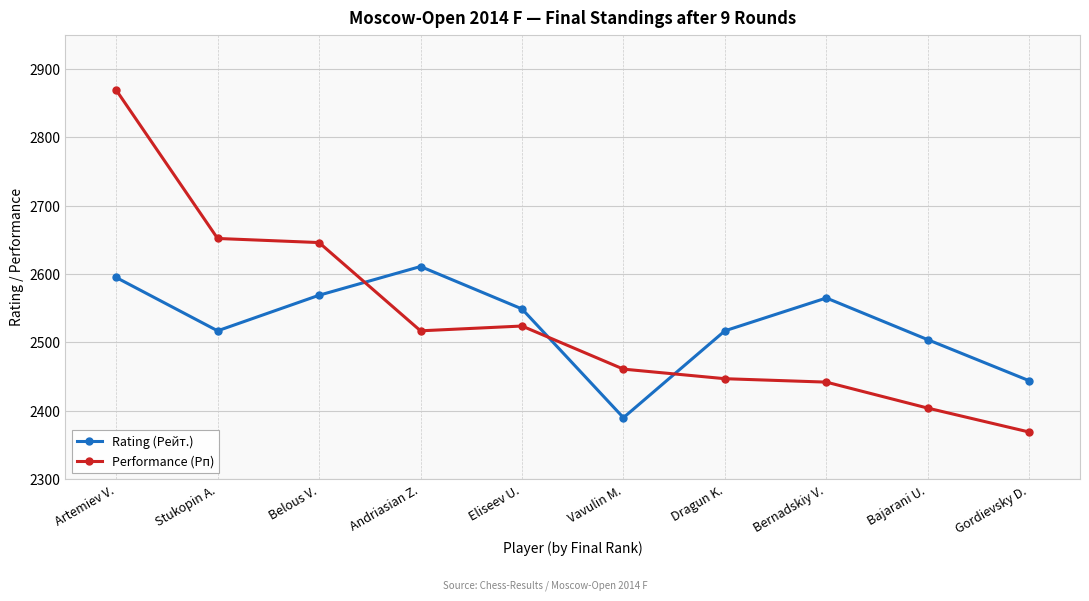

Is the value of Rating (Рейт.) at Gordievsky D. greater than the value of Performance (Рп) at Stukopin A.?

No